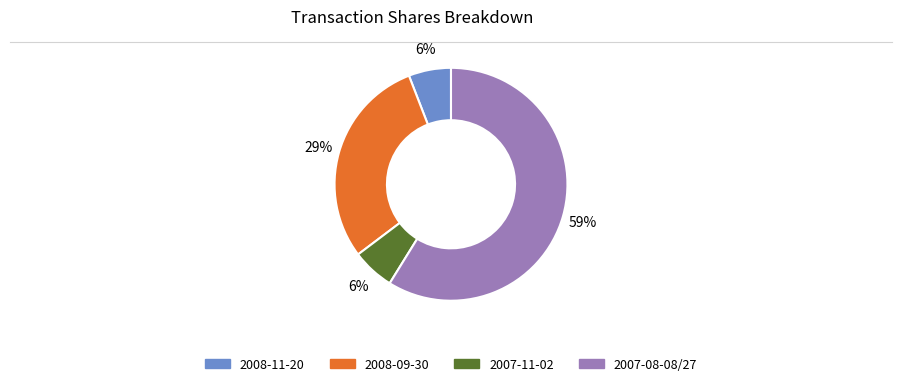

To the nearest percent, what is the difference between the largest and smallest slice percentages?

53%